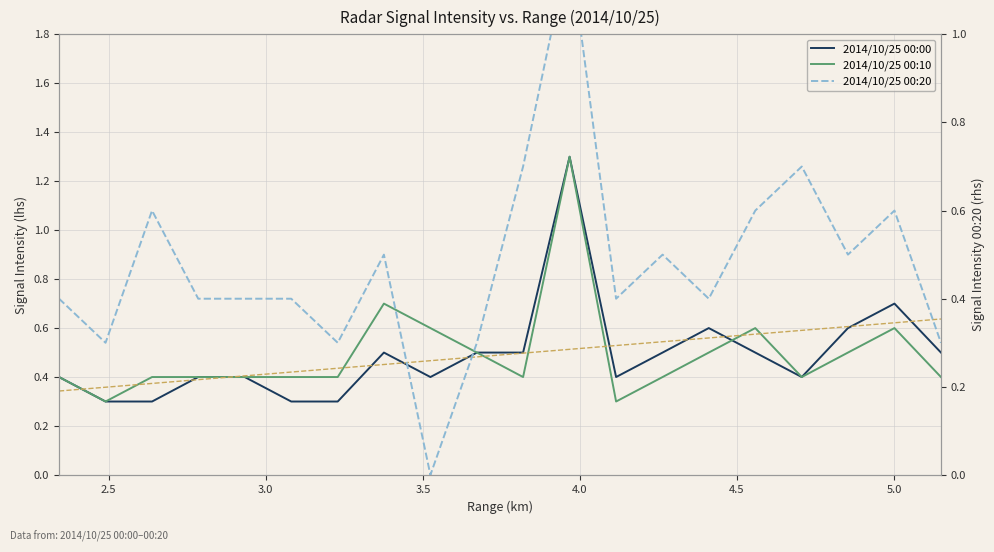

In 2014/10/25 00:10, how many points are higher than both neighbors (excluding endpoints)?

4